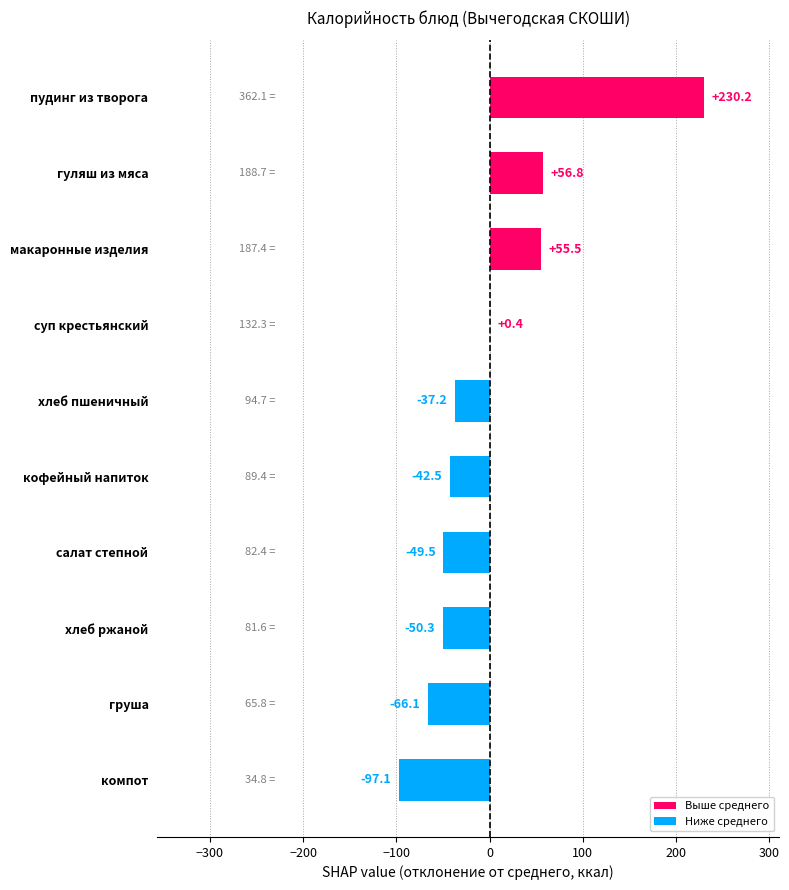

The value at компот is -97.1. True or false?

True